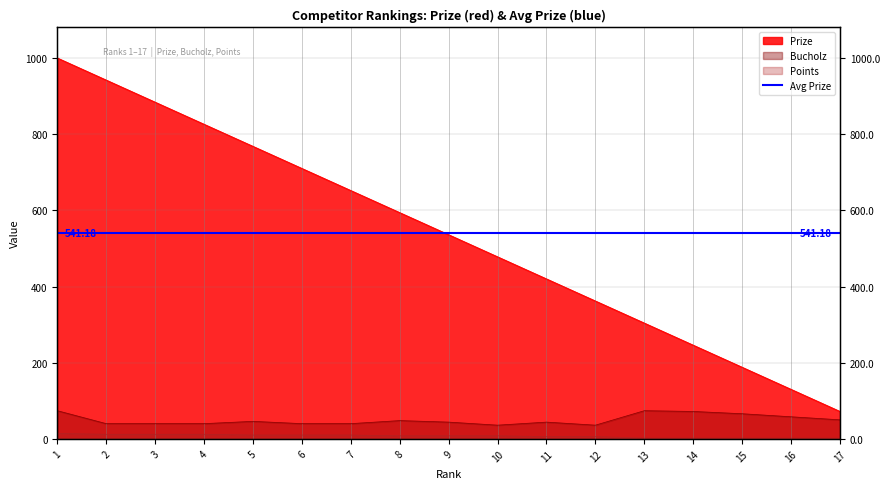

At which category does Bucholz reach its first local valley?

10